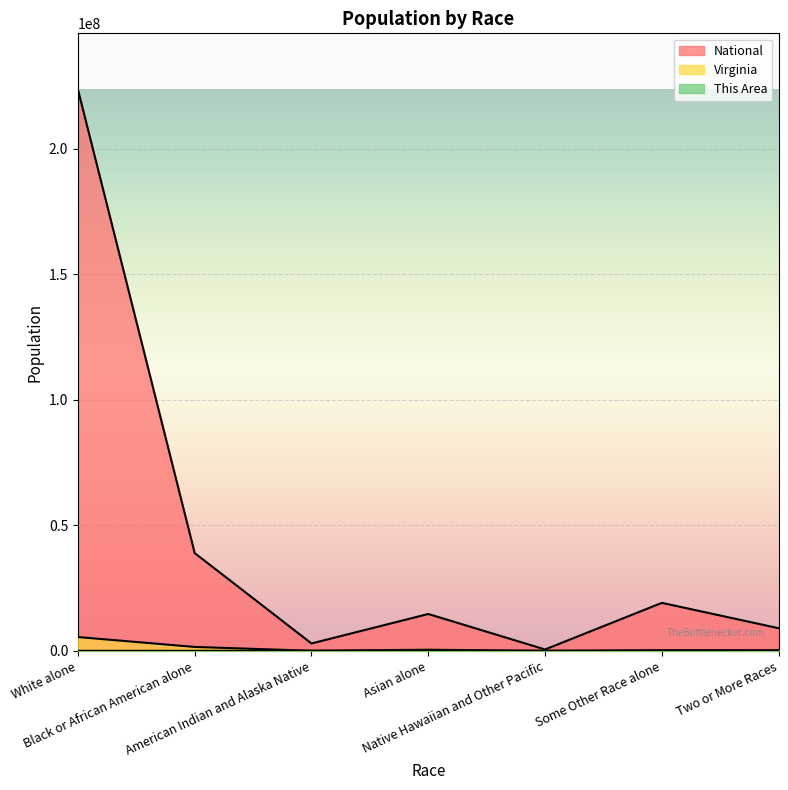

What value does the Virginia series have at Native Hawaiian and Other Pacific?

5980